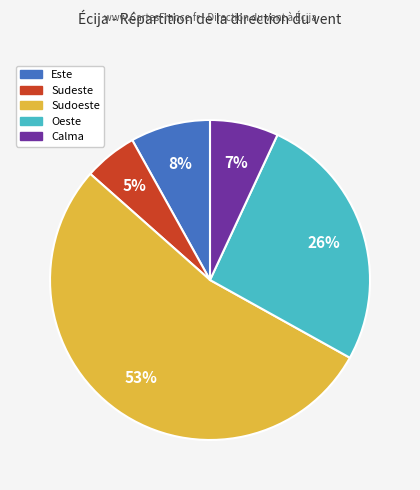

To the nearest percent, what is the difference between the largest and smallest slice percentages?

48%